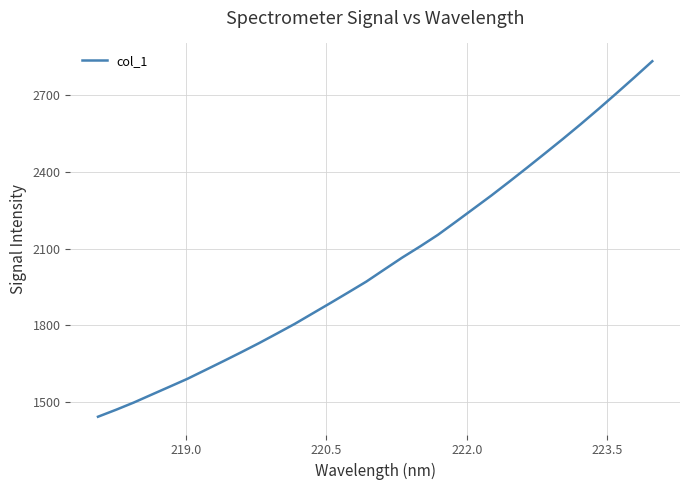

Is this an area chart (filled region under the line)?

No